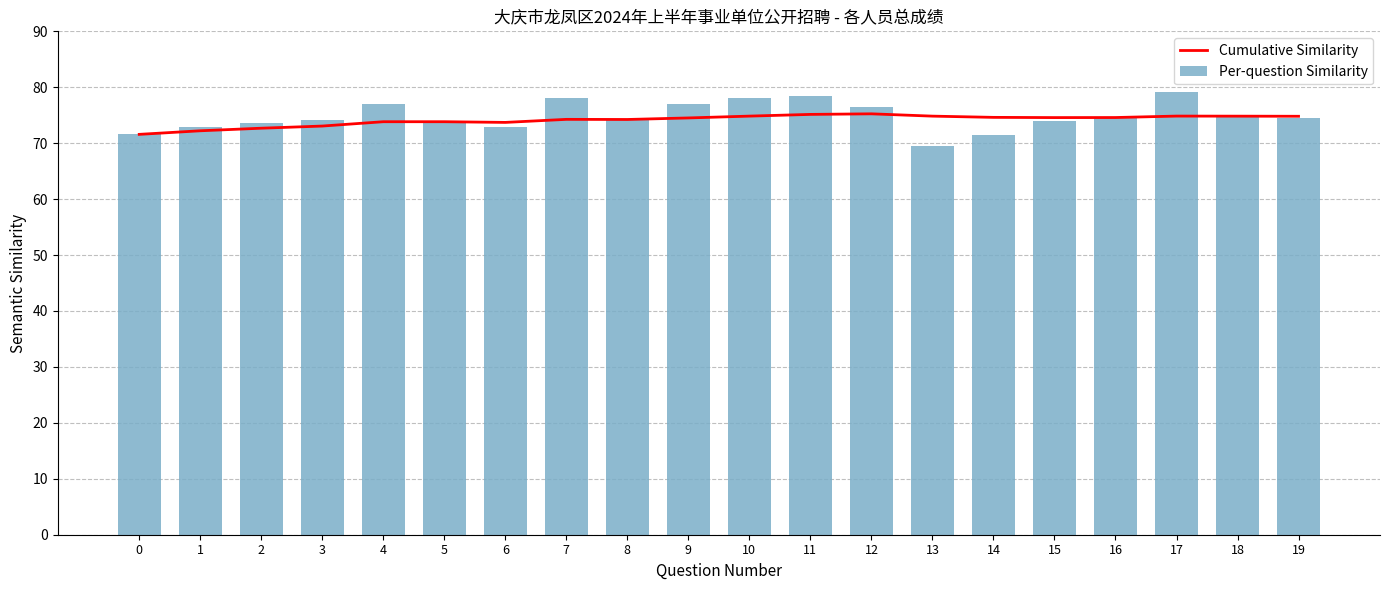

Does the chart contain any negative values?

No